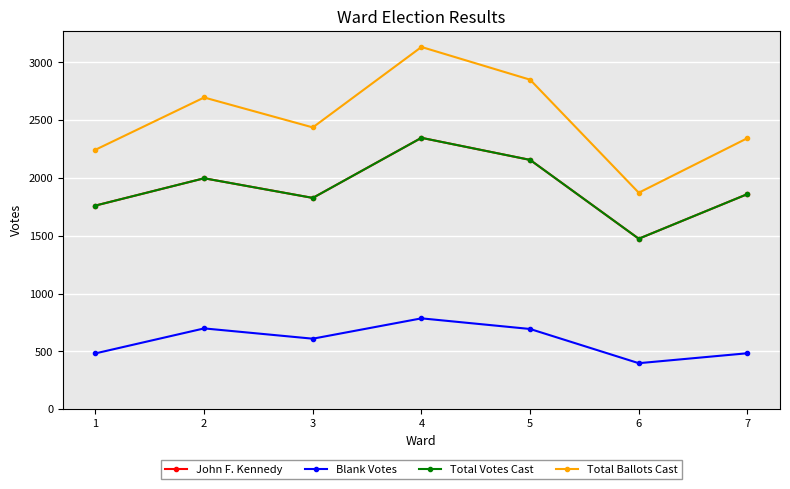

At which category does Total Votes Cast reach its first local peak?

2